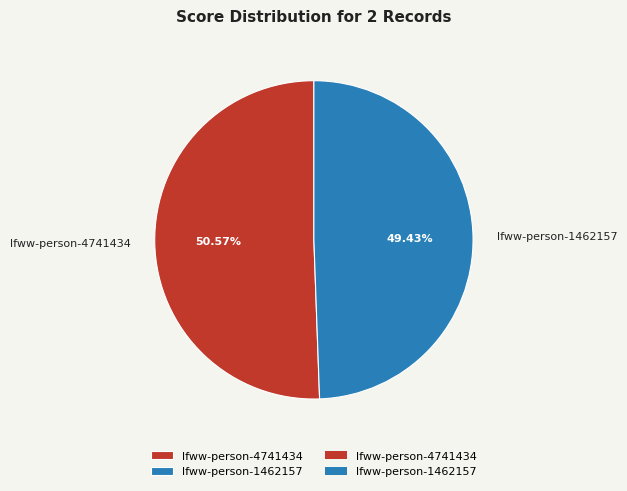

Which slice is the smallest?

lfww-person-1462157